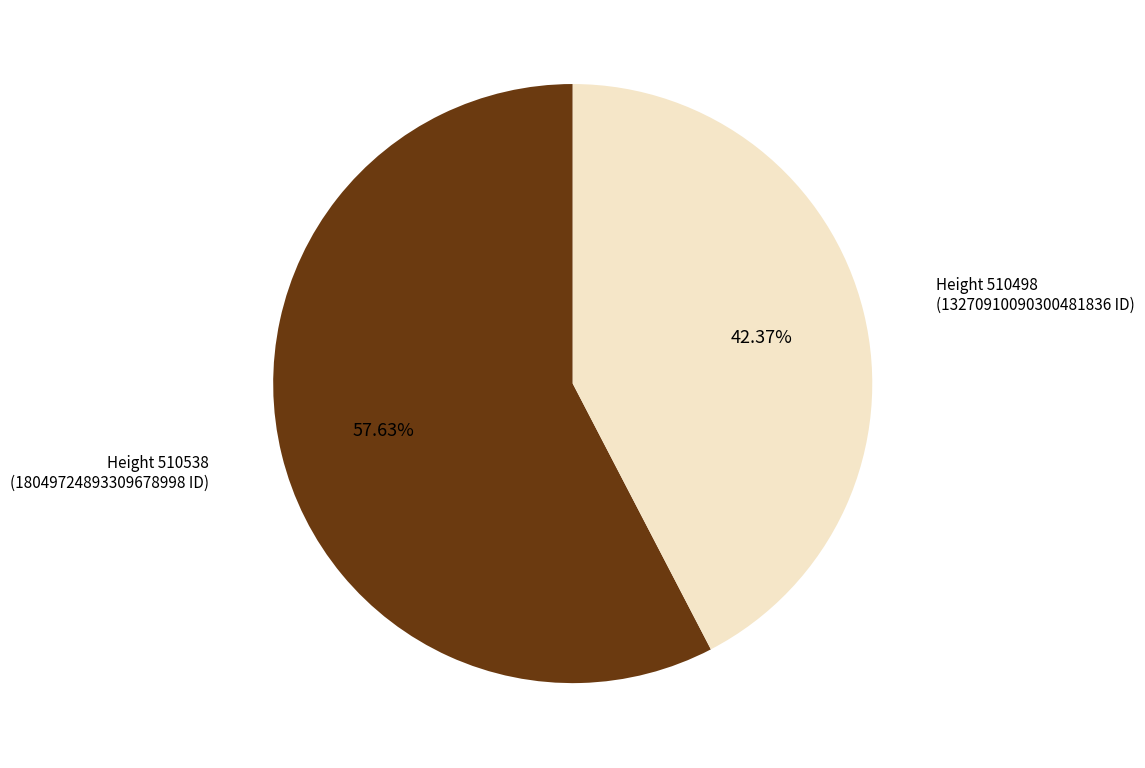

Does any single category account for the majority?

Yes